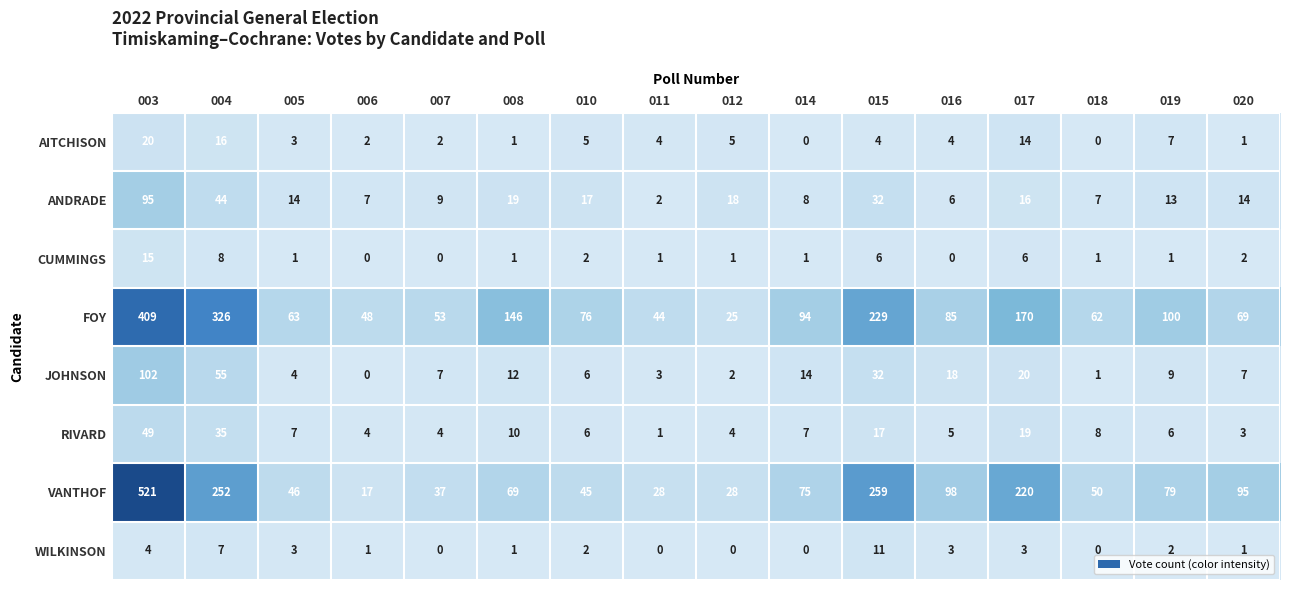

What is the difference between the maximum and minimum values in the AITCHISON series?

20